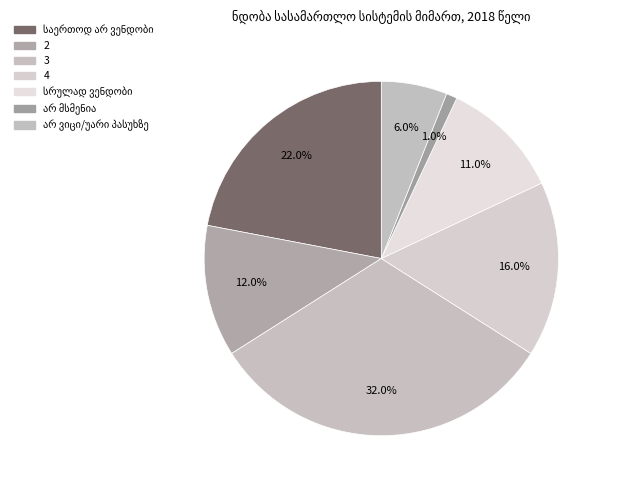

Rank the categories by value from highest to lowest.

3, საერთოდ არ ვენდობი, 4, 2, სრულად ვენდობი, არ ვიცი/უარი პასუხზე, არ მსმენია